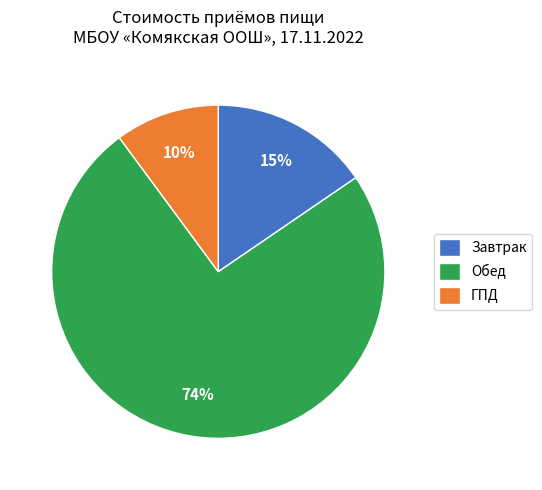

How many slices are in this pie chart?

3